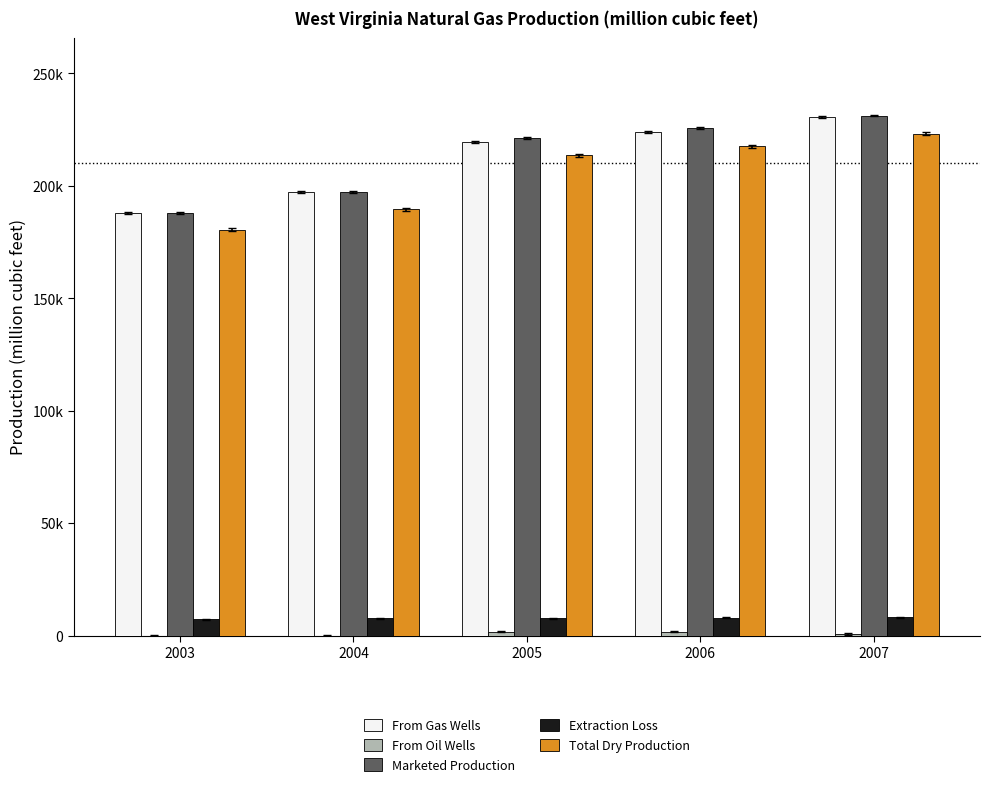

Are the bars grouped side by side (vs. stacked)?

Yes